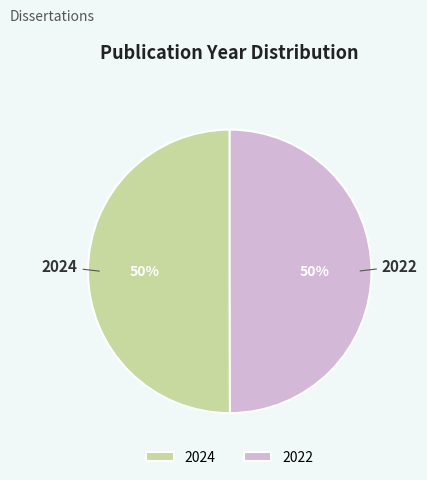

To the nearest percent, what is the average slice percentage?

50%